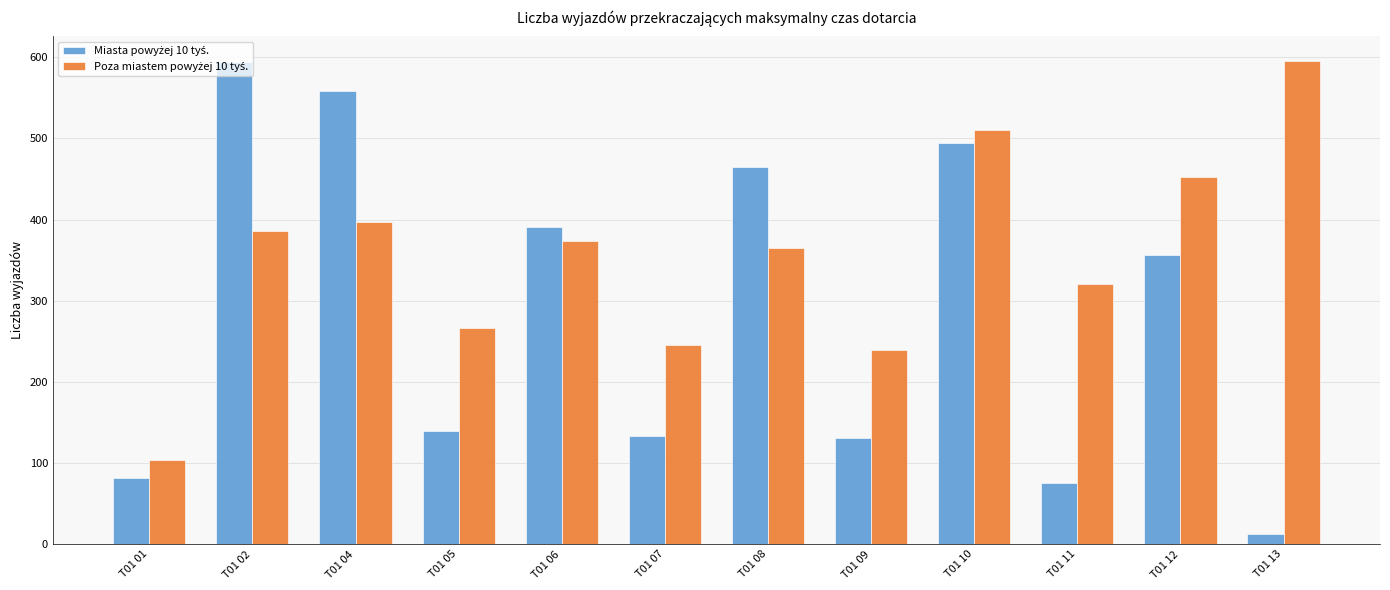

Which category has the lowest value across all series?

T01 13